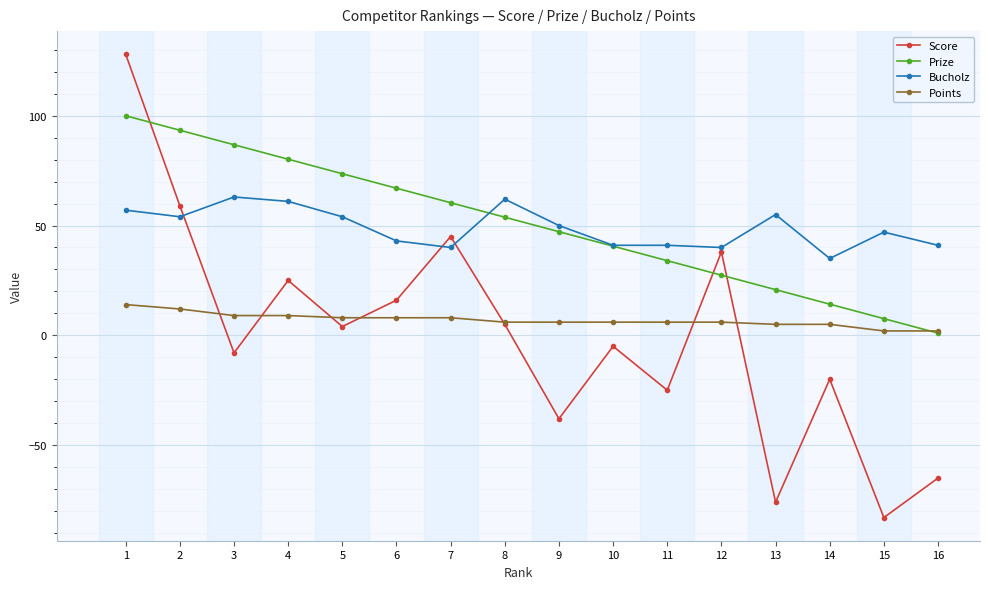

Reading right to left, transcribe all the data shown in this chart.

Score: -65.0	-83.0	-20.0	-76.0	38.0	-25.0	-5.0	-38.0	5.0	45.0	16.0	4.0	25.0	-8.0	59.0	128.0
Prize: 1.0	7.6	14.2	20.8	27.4	34.0	40.6	47.2	53.8	60.4	67.0	73.6	80.2	86.8	93.4	100.0
Bucholz: 41.0	47.0	35.0	55.0	40.0	41.0	41.0	50.0	62.0	40.0	43.0	54.0	61.0	63.0	54.0	57.0
Points: 2.0	2.0	5.0	5.0	6.0	6.0	6.0	6.0	6.0	8.0	8.0	8.0	9.0	9.0	12.0	14.0